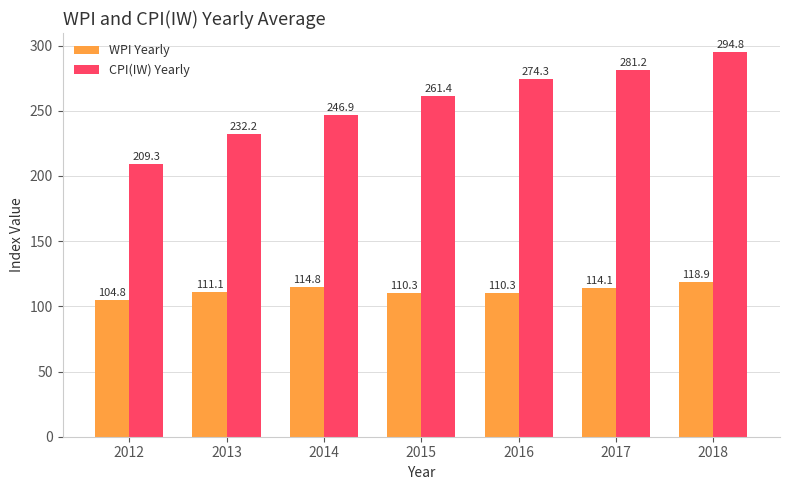

Which series changed the most between 2013 and 2017?

CPI(IW) Yearly